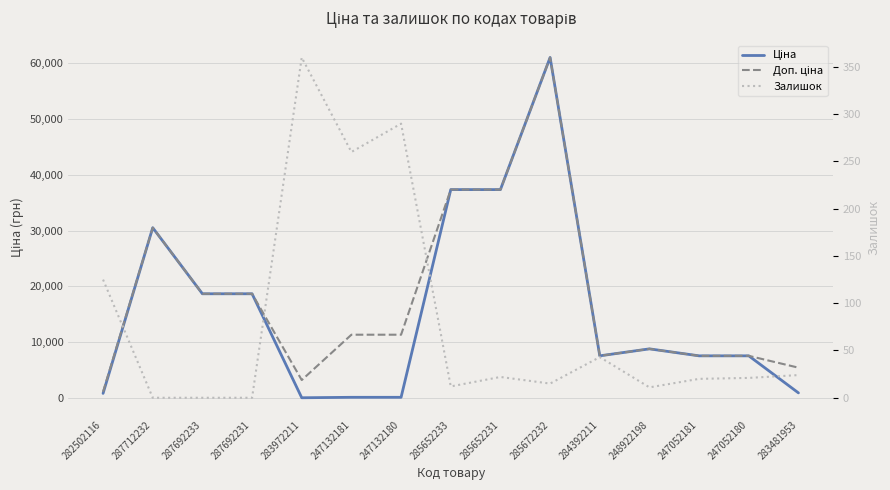

True or false: Залишок and Доп. ціна intersect in this chart.

False